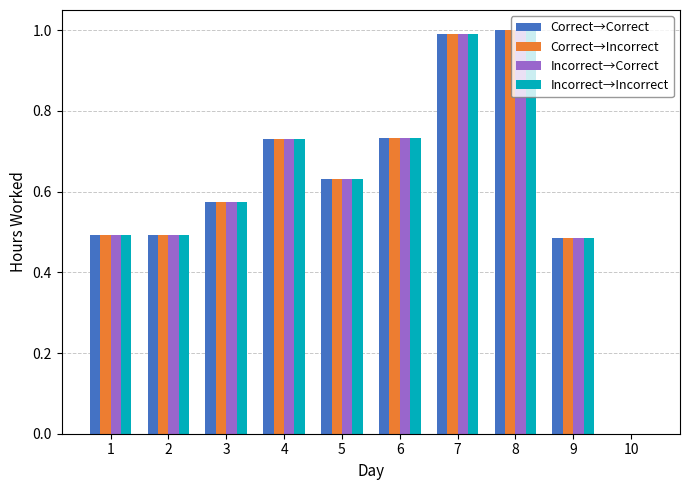

The Incorrect→Correct series shows 0.5 at 9. True or false?

True